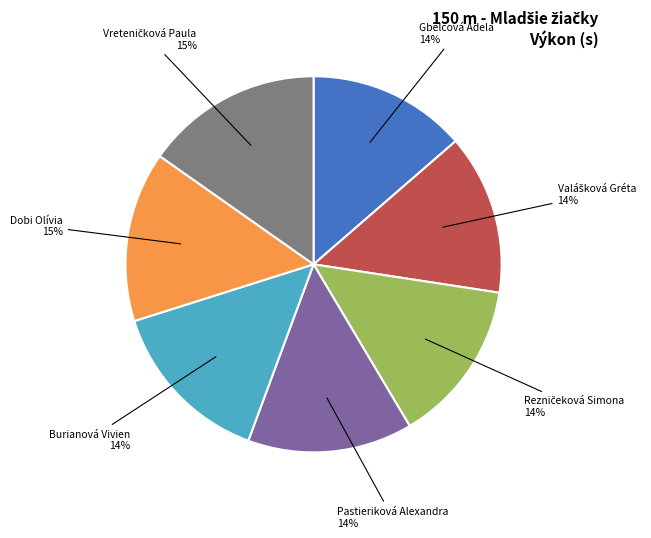

How many slices are in this pie chart?

7